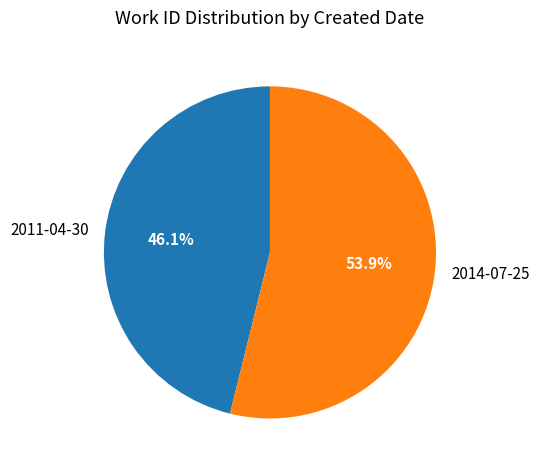

Combined, what portion of the pie is 2011-04-30 and 2014-07-25?

100.0%